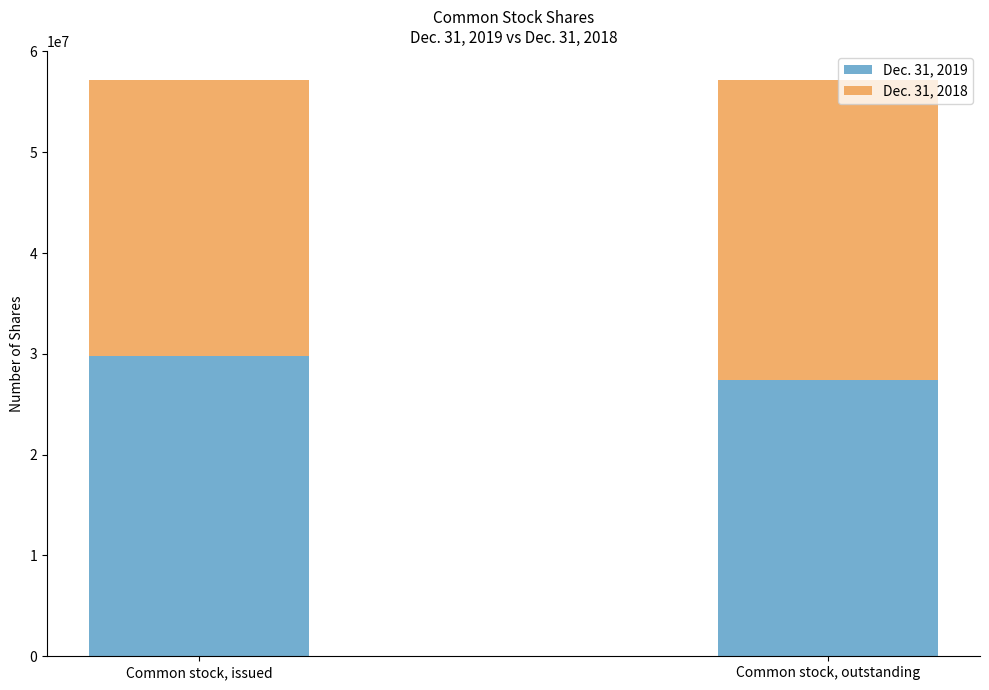

Which category has the lowest value in the Dec. 31, 2019 series?

Common stock, outstanding